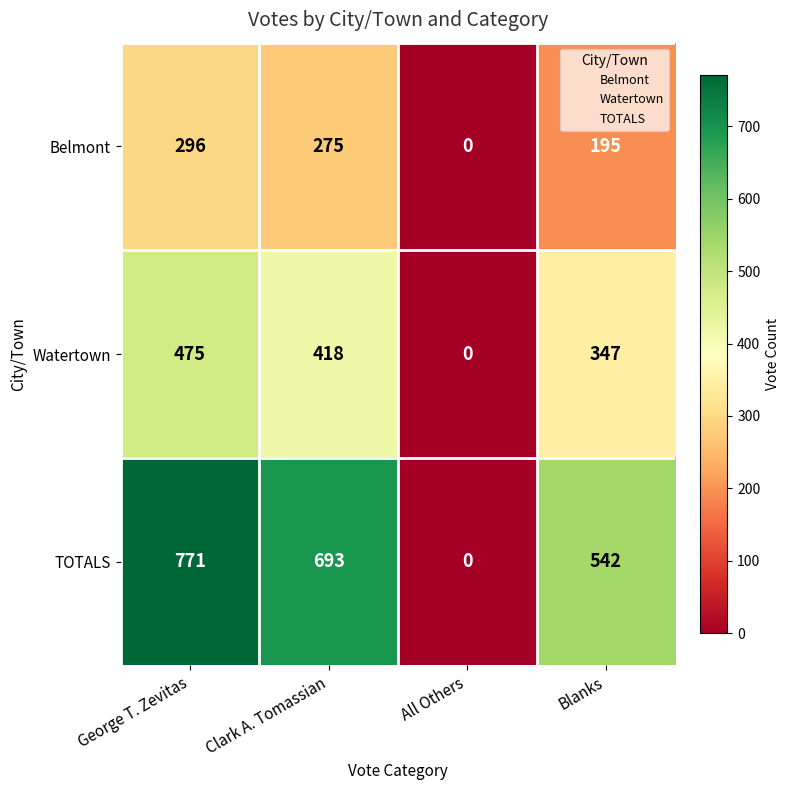

Reading right to left, extract all data points from this chart.

Belmont: Blanks=195	All Others=0	Clark A. Tomassian=275	George T. Zevitas=296
Watertown: Blanks=347	All Others=0	Clark A. Tomassian=418	George T. Zevitas=475
TOTALS: Blanks=542	All Others=0	Clark A. Tomassian=693	George T. Zevitas=771